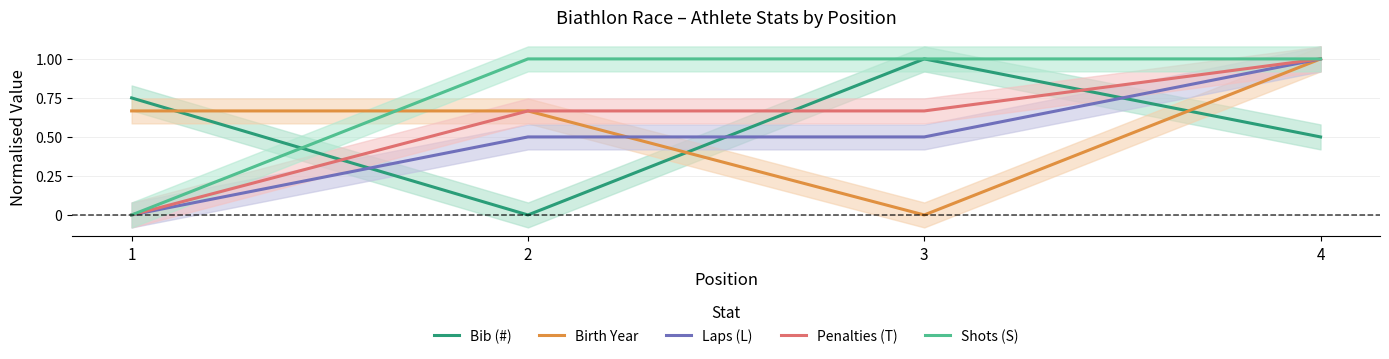

List the series in order of their peak value, lowest first.

Bib (#), Birth Year, Laps (L), Penalties (T), Shots (S)